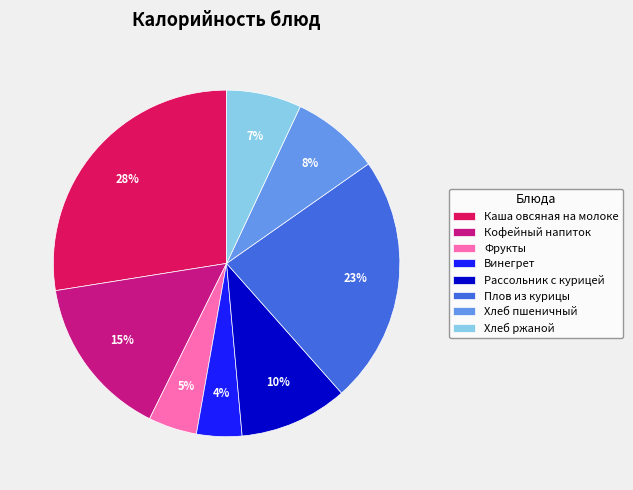

Does Кофейный напиток represent more than half of the total?

No